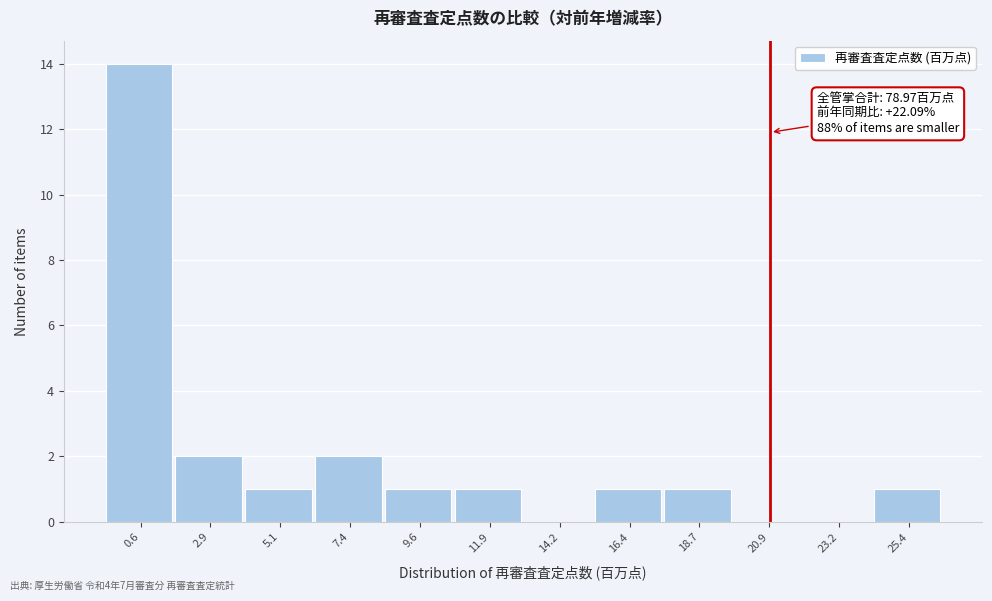

Reading left to right, list all the values displayed in this chart.

0.6=14	2.9=2	5.1=1	7.4=2	9.6=1	11.9=1	14.2=0	16.4=1	18.7=1	20.9=0	23.2=0	25.4=1